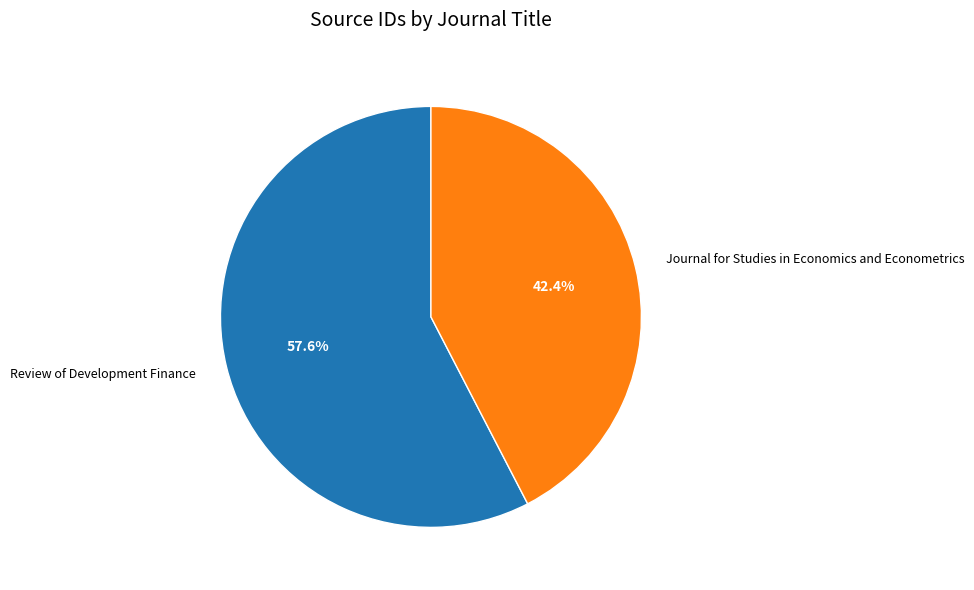

The Review of Development Finance slice represents 47% of the pie. True or false?

False